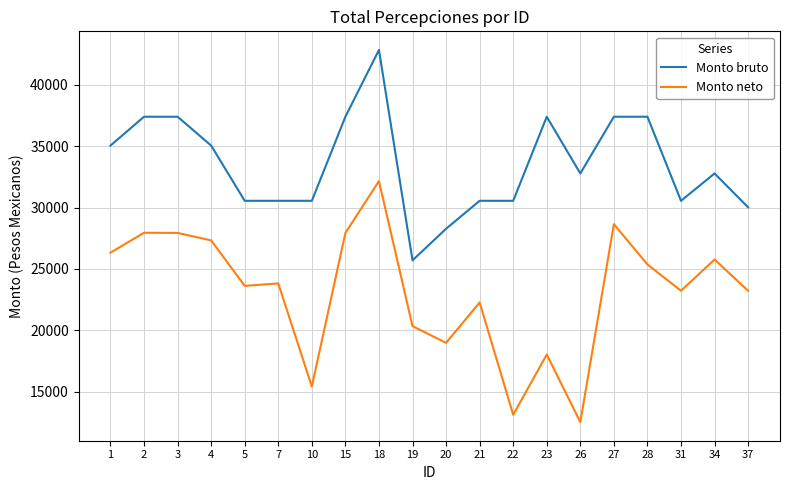

How many categories are shown in the chart?

20